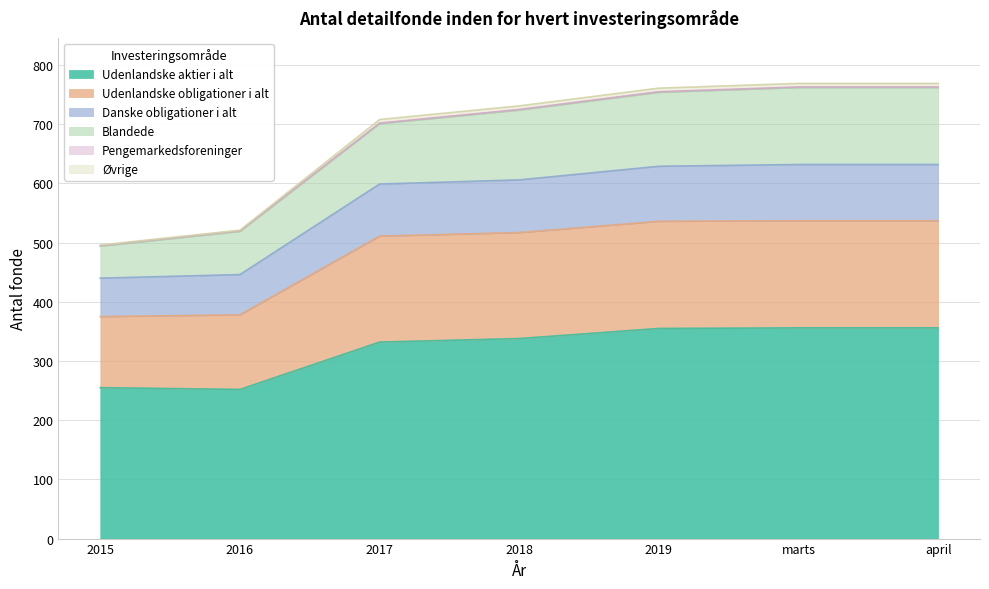

What is the minimum value for Udenlandske aktier i alt?

252